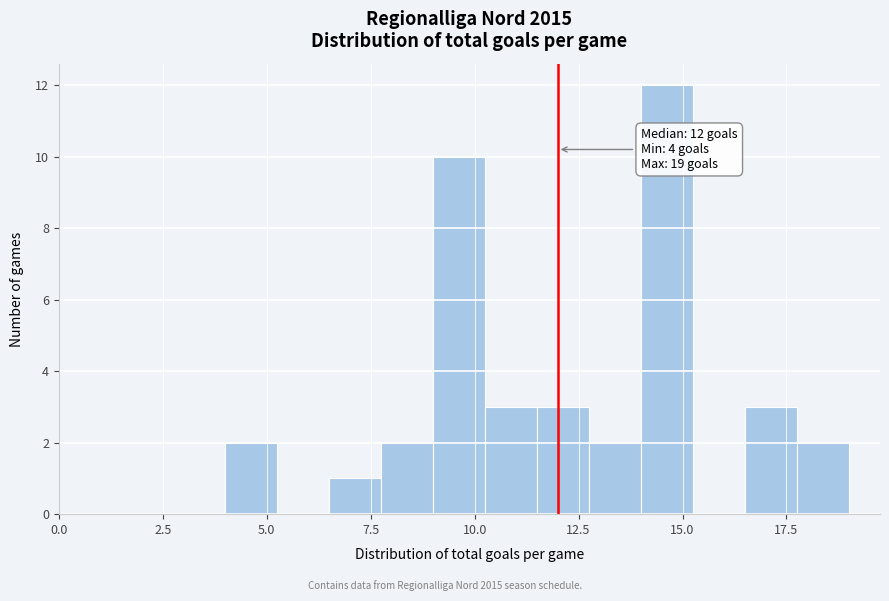

Read against the x-axis, roughly where is the centre of the tallest bar?

14.5